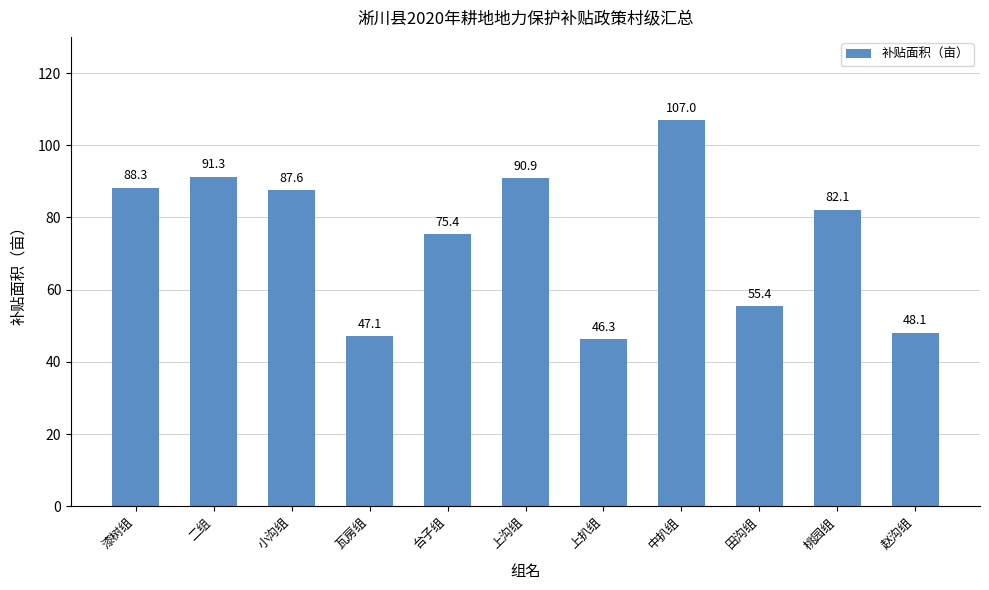

Rank the categories by value from lowest to highest.

上扒组, 瓦房组, 赵沟组, 田沟组, 台子组, 桃园组, 小沟组, 漆树组, 上沟组, 二组, 中扒组